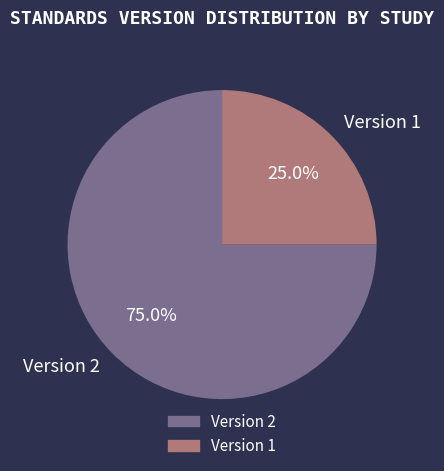

Count the number of slices in the pie.

2